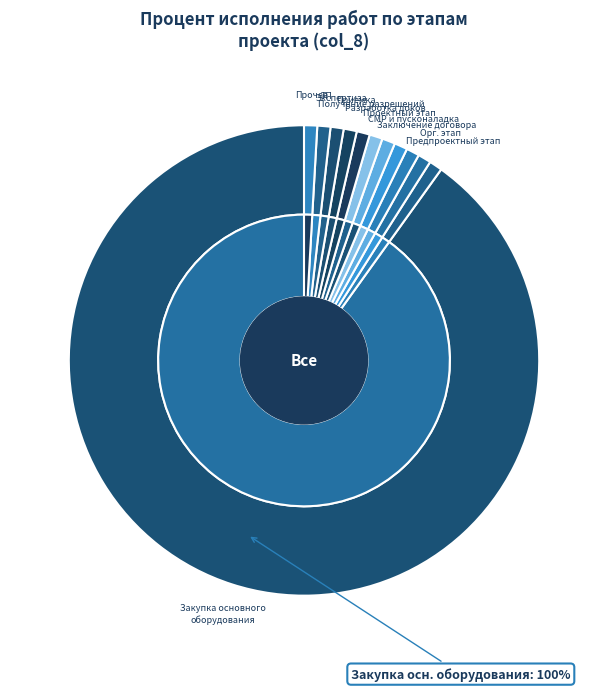

Is Утверждение платы за ТП the majority of the pie?

No